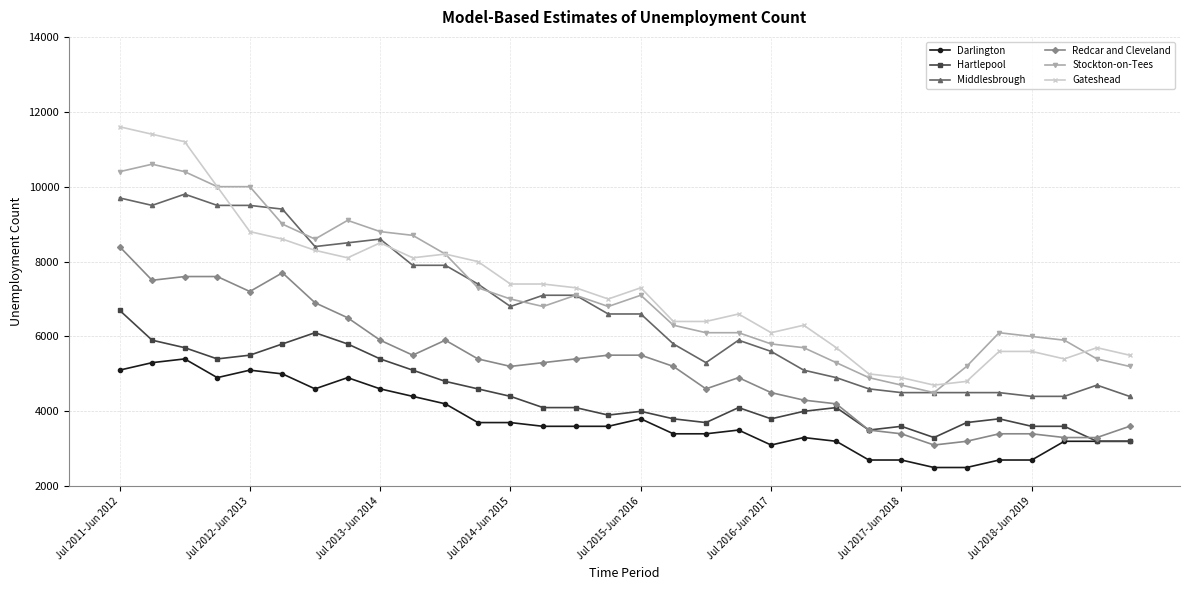

True or false: Redcar and Cleveland and Gateshead cross at least once.

False